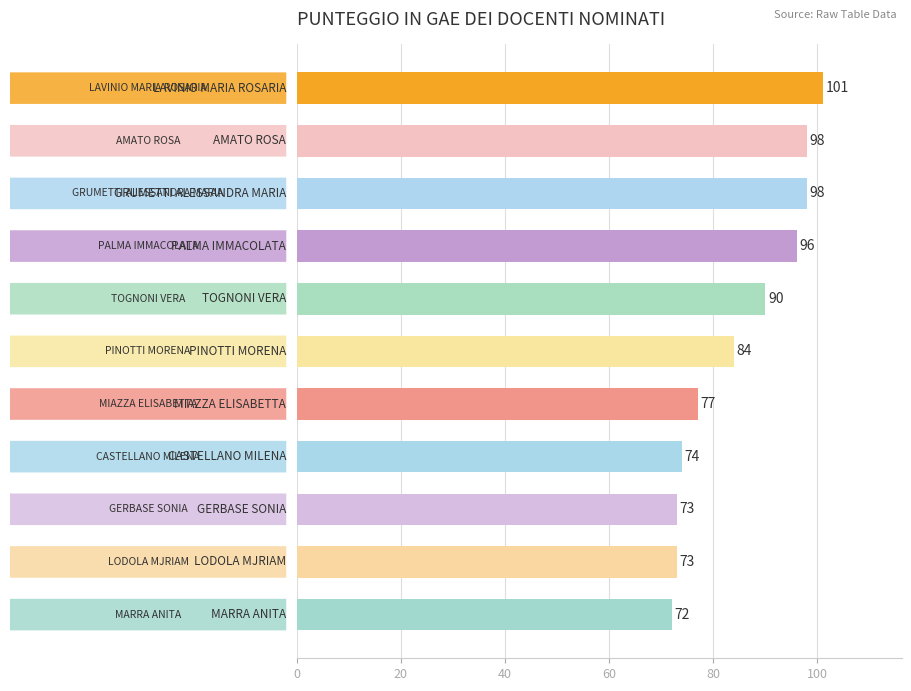

What is the value of the 7th bar from the top?

77